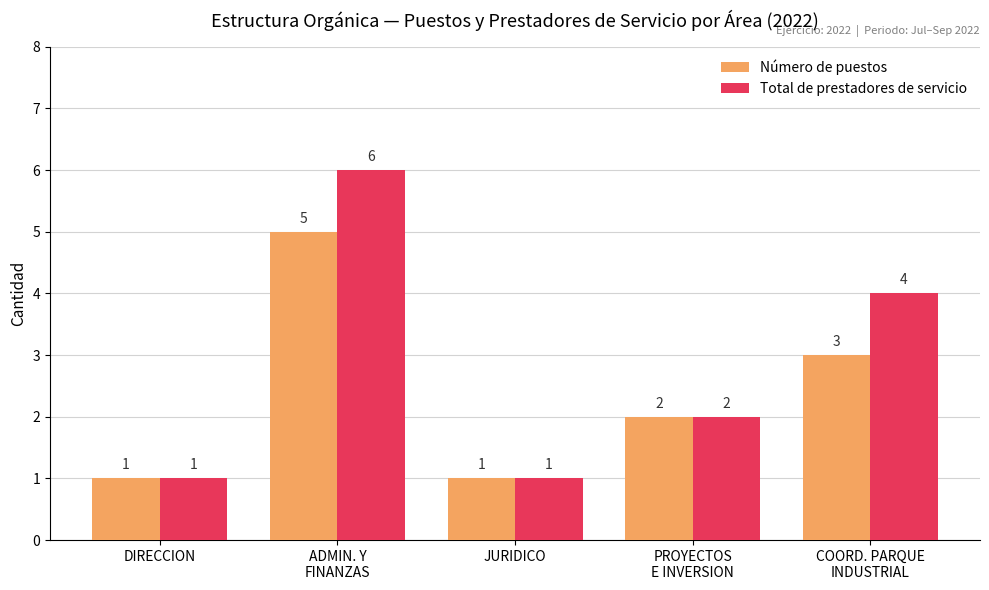

What is the difference between the second highest and second lowest values in the Total de prestadores de servicio series?

3